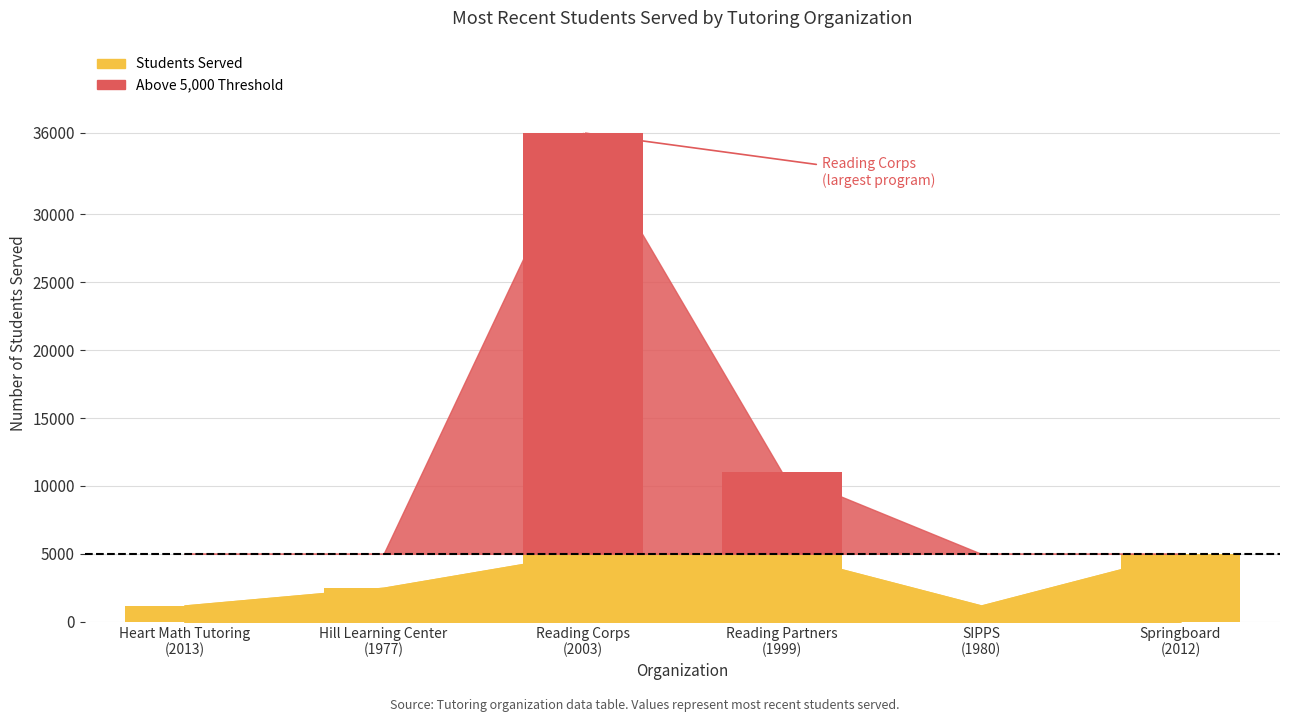

The value at Hill Learning Center
(1977) is 4008. True or false?

False